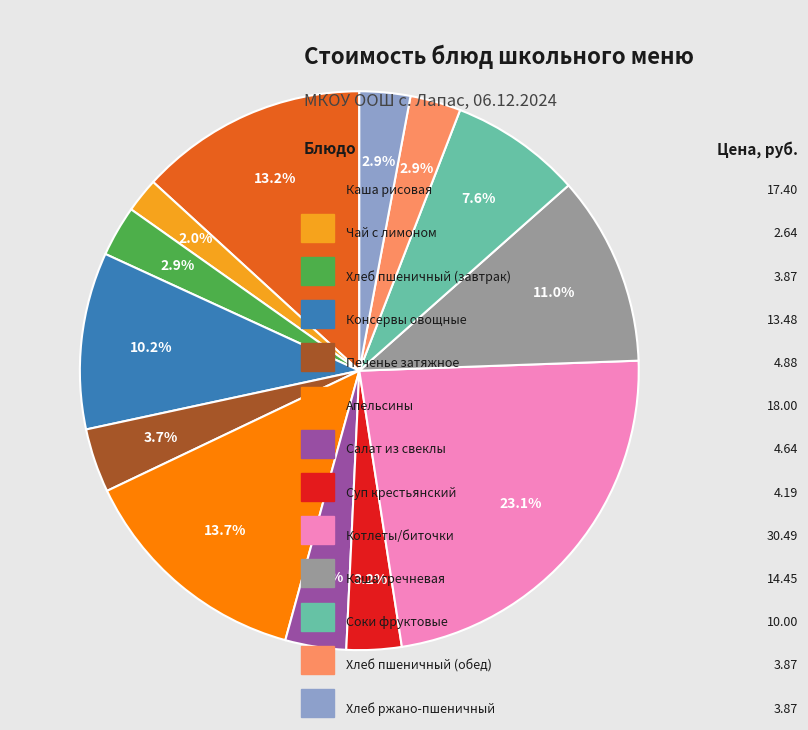

Is there a majority slice in this chart?

No